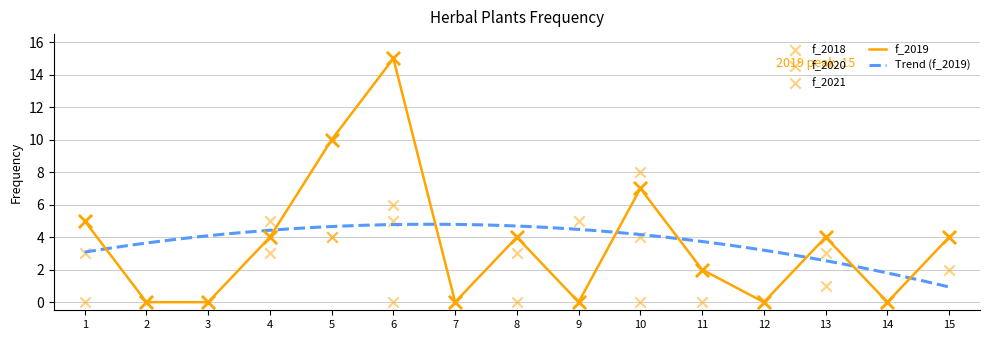

At how many categories does at least one series exceed 13?

1